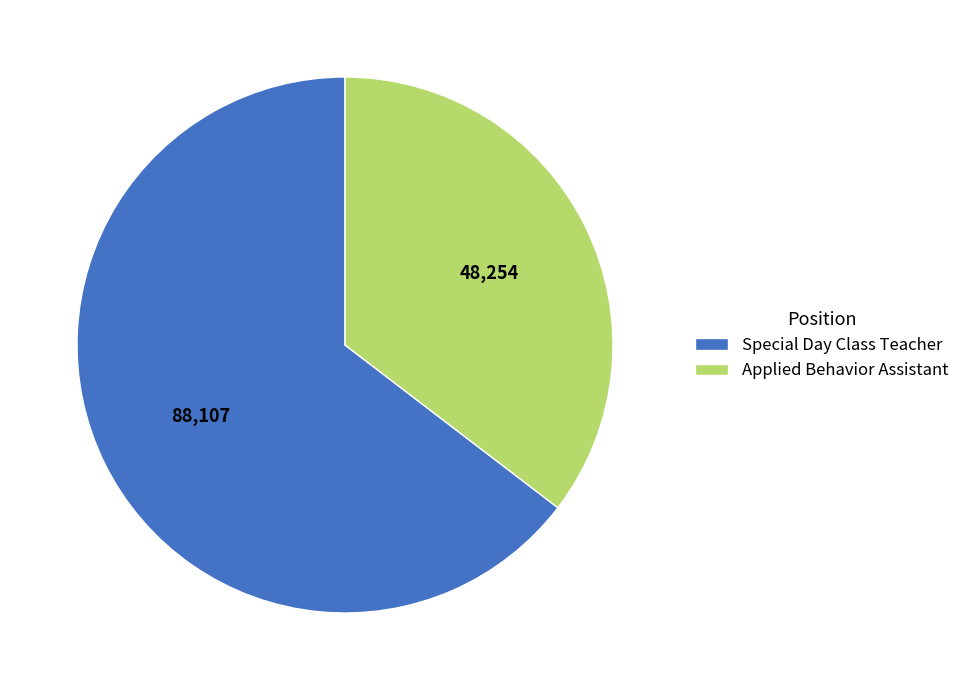

Count the number of slices in the pie.

2